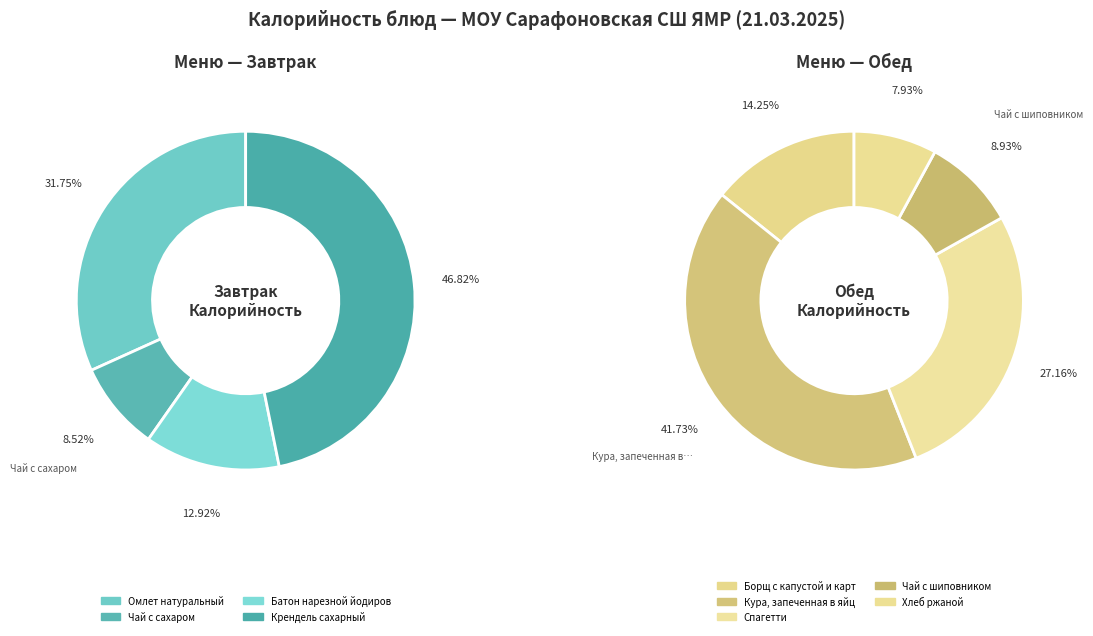

How many slices are in this pie chart?

9